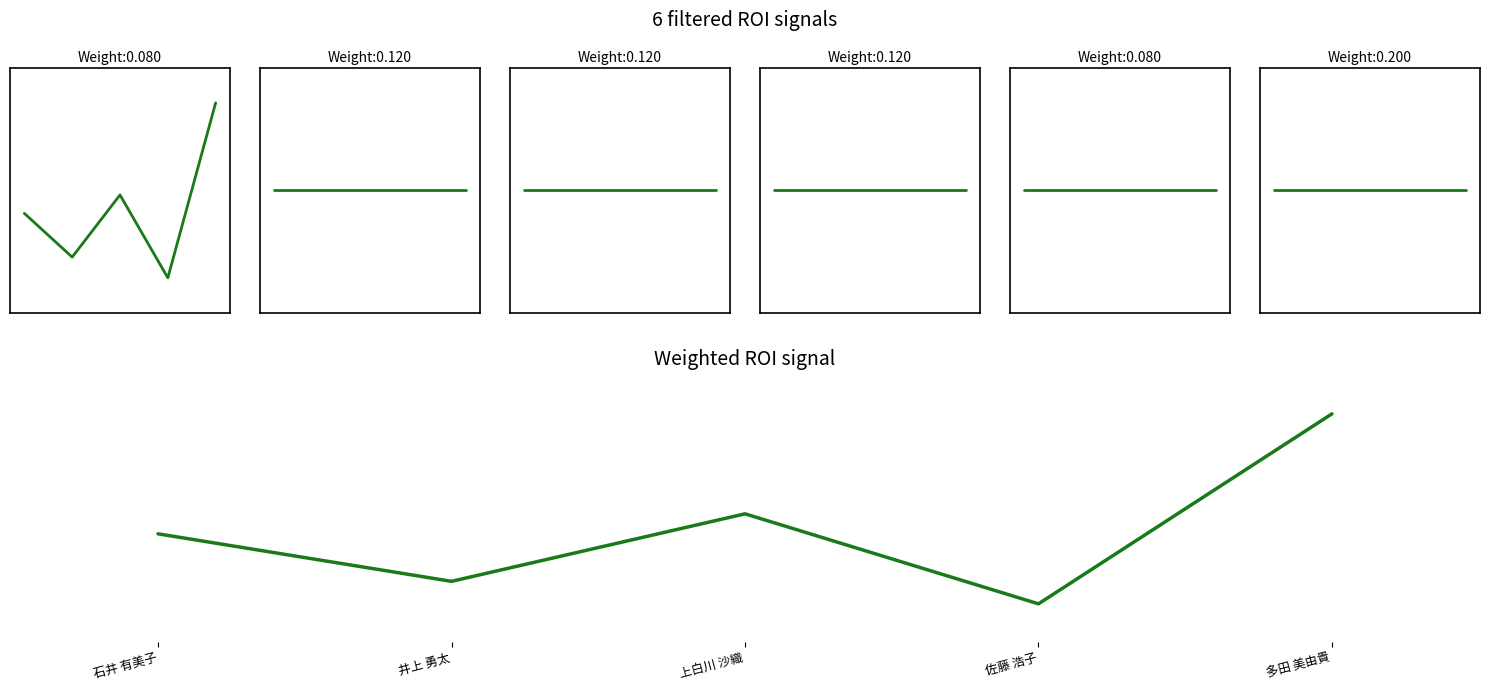

True or false: 著作2022 has more than 2 interior local peaks.

False